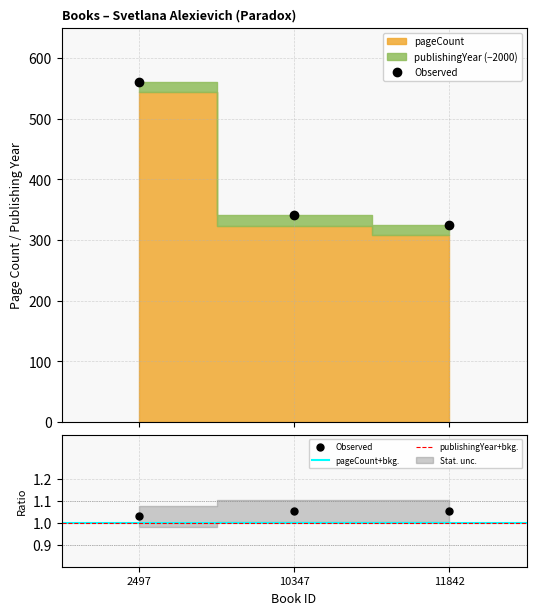

What is the sum of all values?

1227